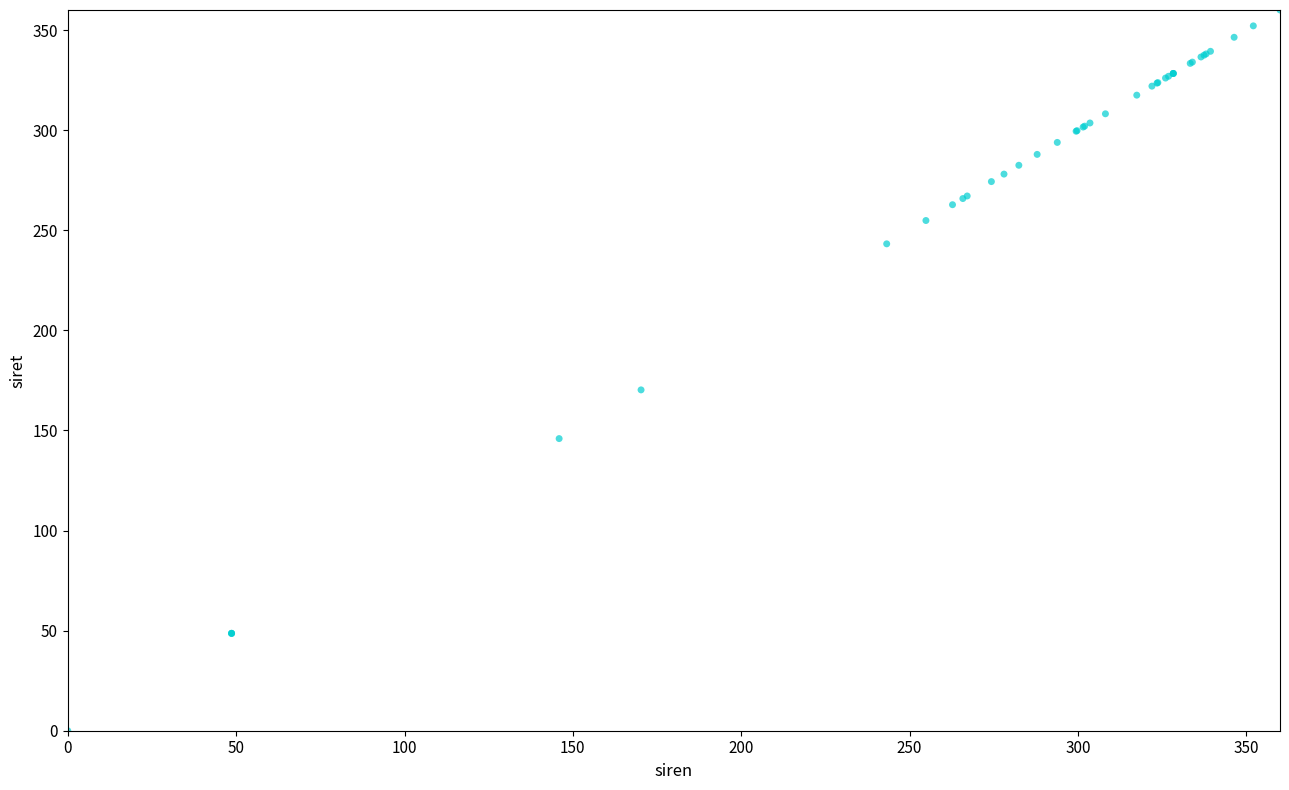

What Y value in the scatter plot is closest to 180?

170.2